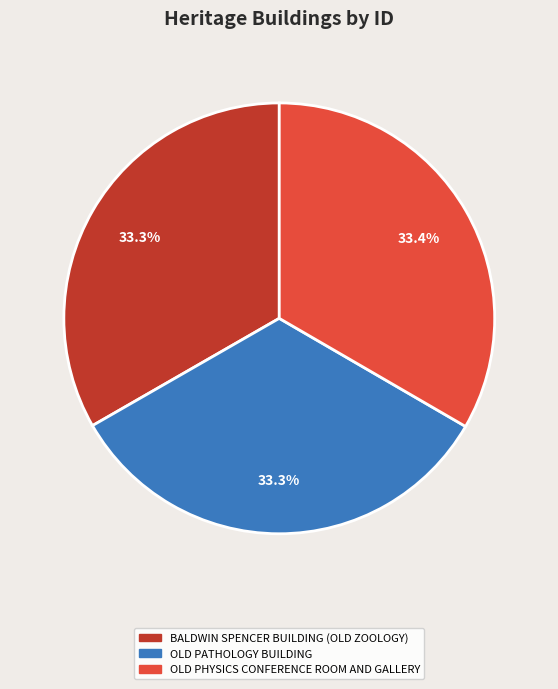

True or false: OLD PATHOLOGY BUILDING accounts for 47% of the total.

False